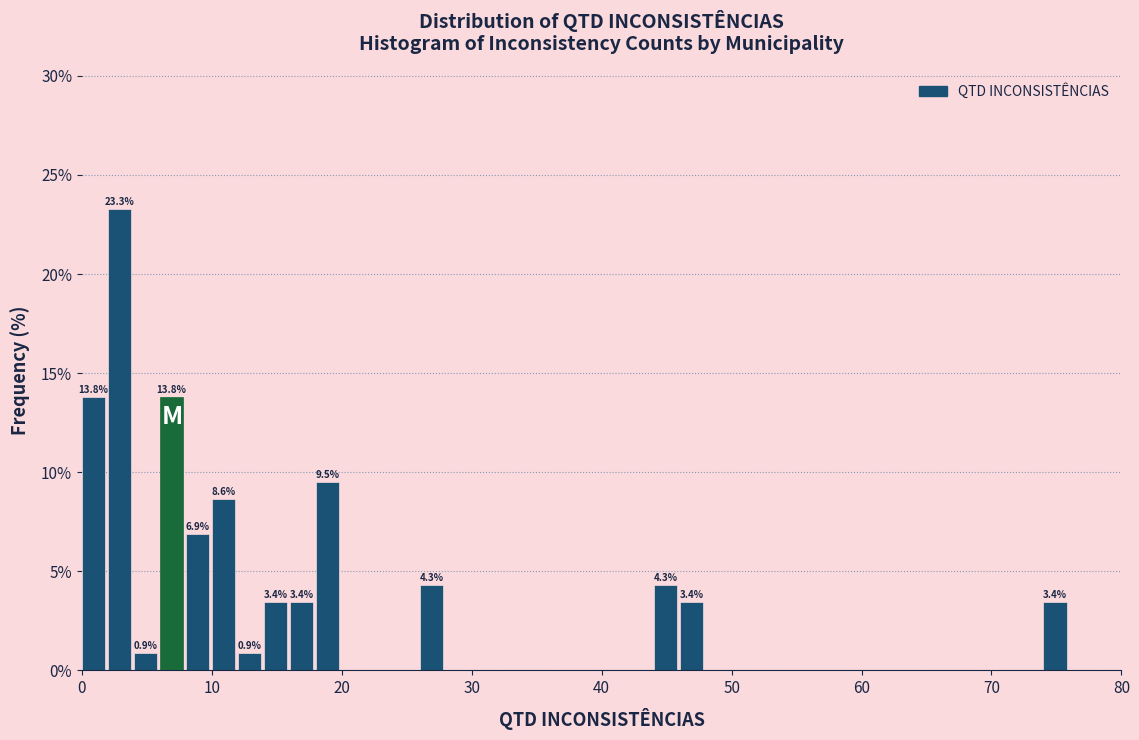

Around what value on the x-axis is the tallest bar? Give the approximate position of its centre, as read against the axis.

3